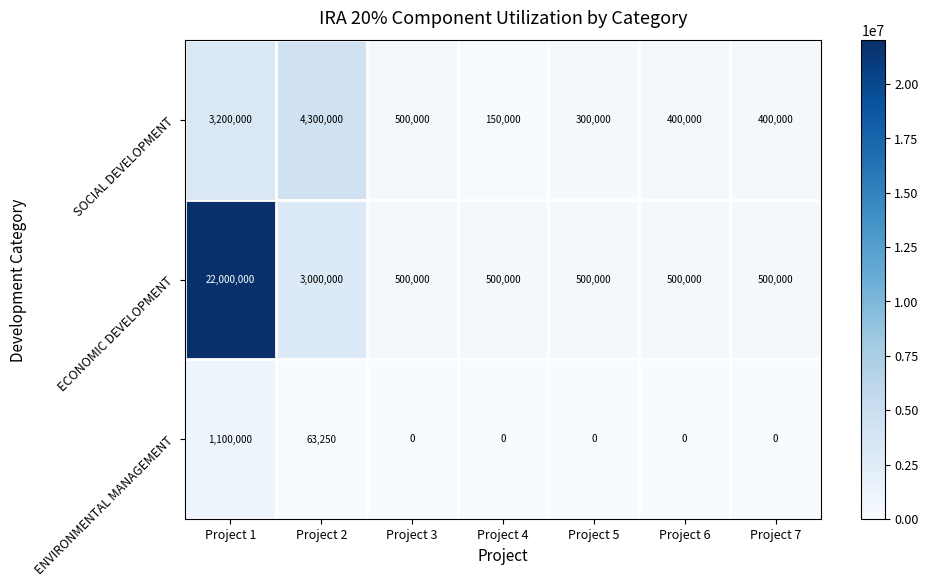

At which category does the chart reach its peak across all series?

Project 1